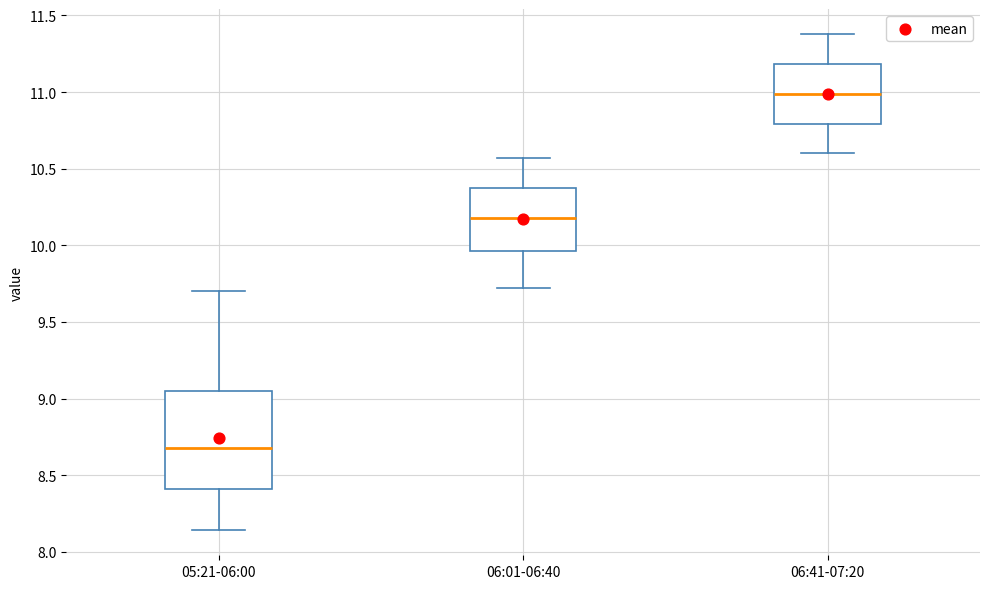

Where is the lower edge of the box for 06:01-06:40 on the y-axis? The values are not printed on the chart, so give them approximately, as read against the axis.

9.95